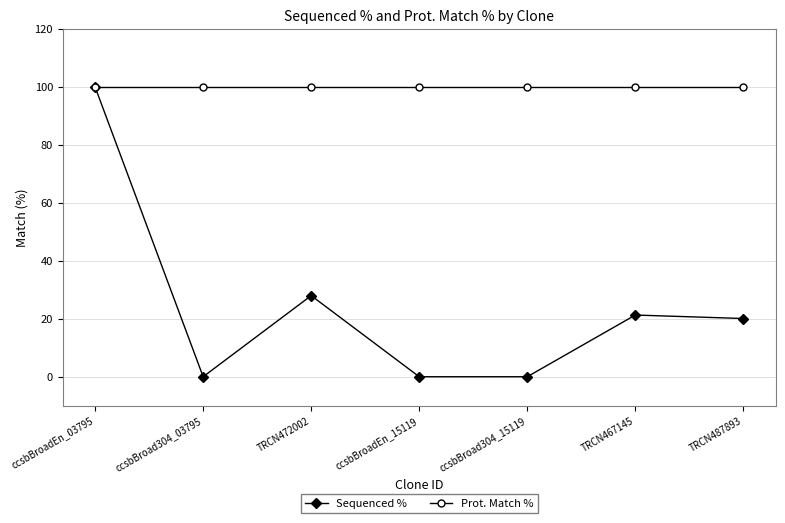

Which series has the widest spread of values?

Sequenced %